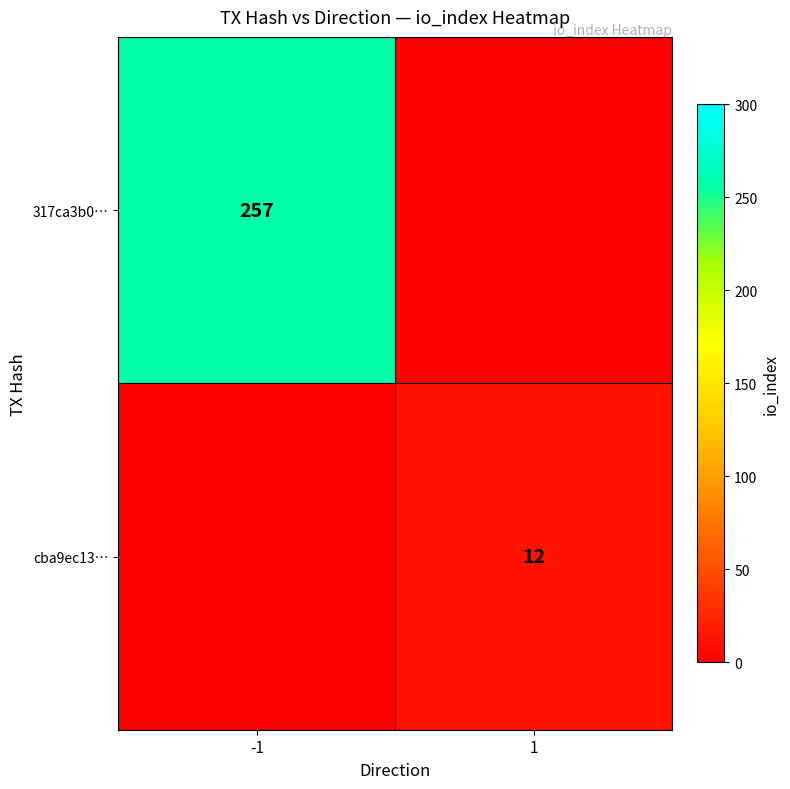

Is the value of 317ca3b0… at -1 greater than the value of cba9ec13… at 1?

Yes